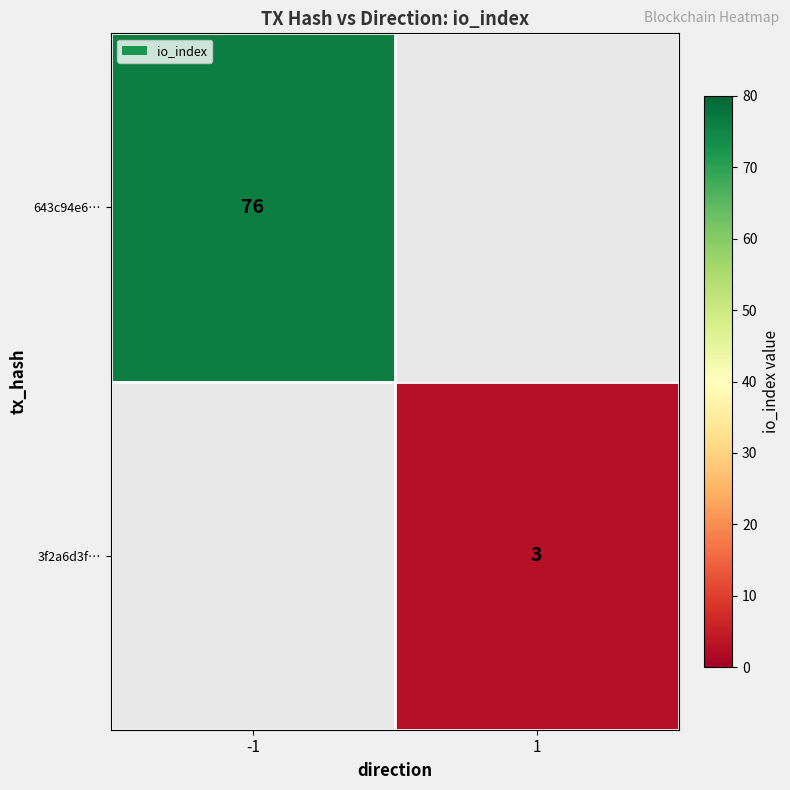

The value of 643c94e6… at -1 is 76. True or false?

True